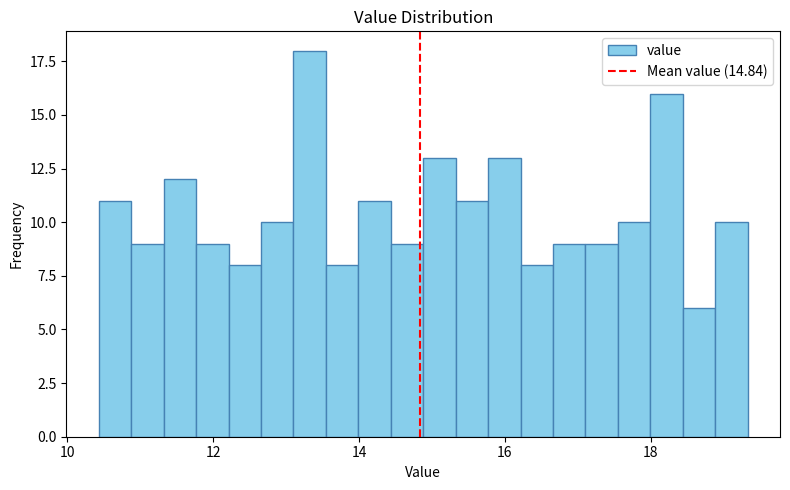

Around what value on the x-axis is the tallest bar? Give the approximate position of its centre, as read against the axis.

13.4